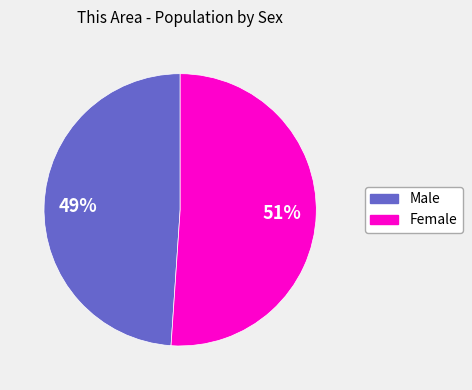

Which has a higher value, Female or Male?

Female